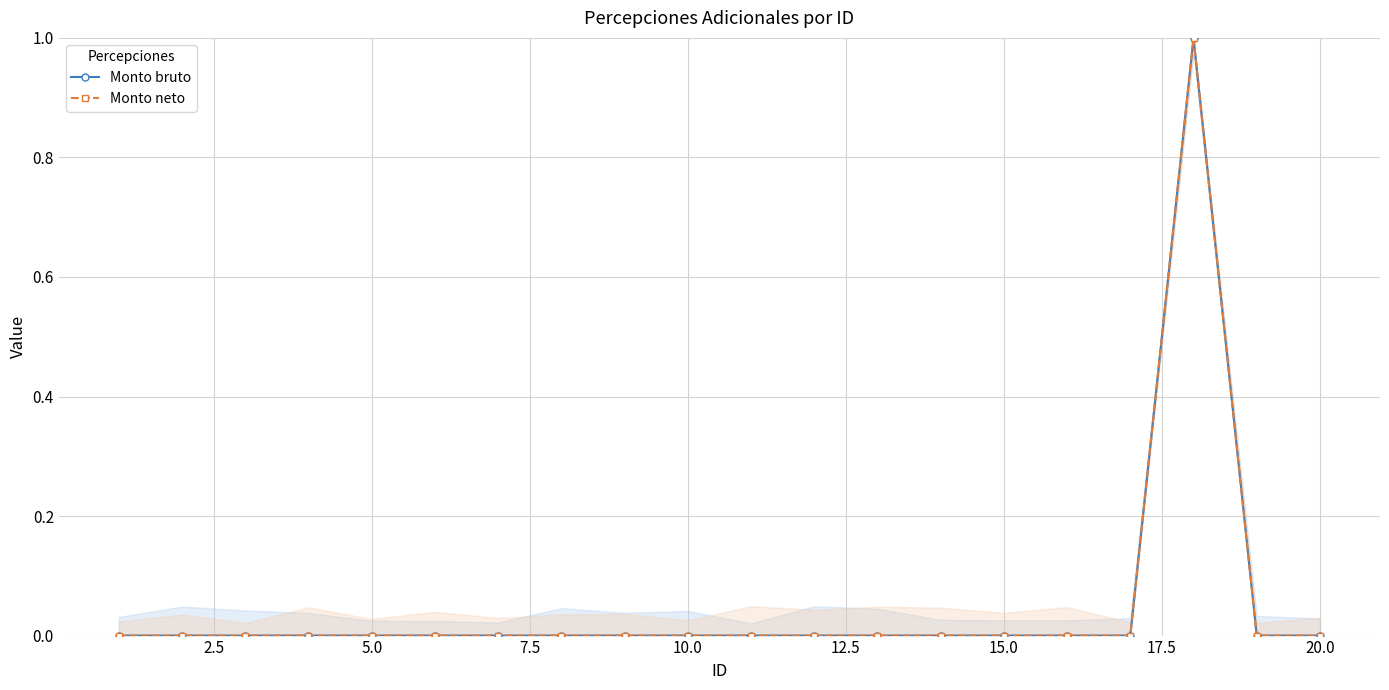

Reading right to left, list all the values displayed in this chart.

Monto bruto: 0	0	1	0	0	0	0	0	0	0	0	0	0	0	0	0	0	0	0	0
Monto neto: 0	0	1	0	0	0	0	0	0	0	0	0	0	0	0	0	0	0	0	0